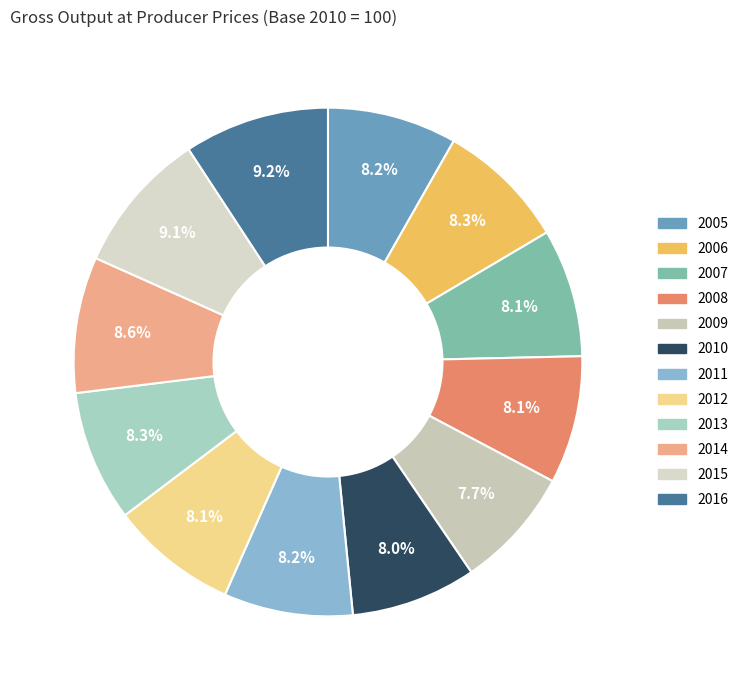

How many slices are in this pie chart?

12